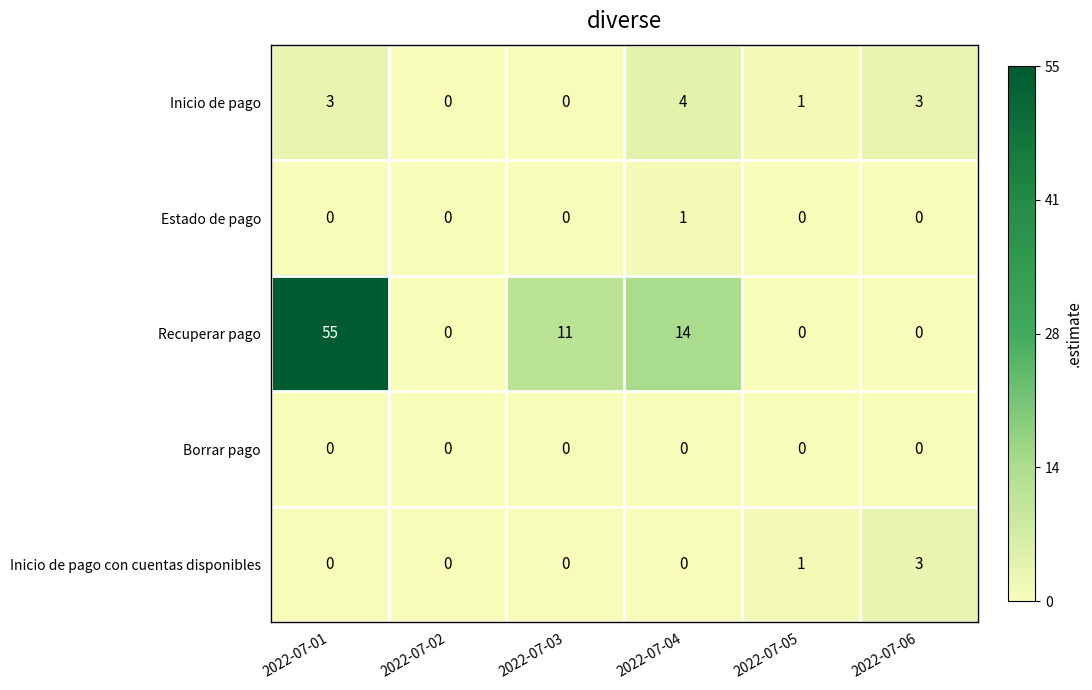

What is the maximum value shown in the chart?

55